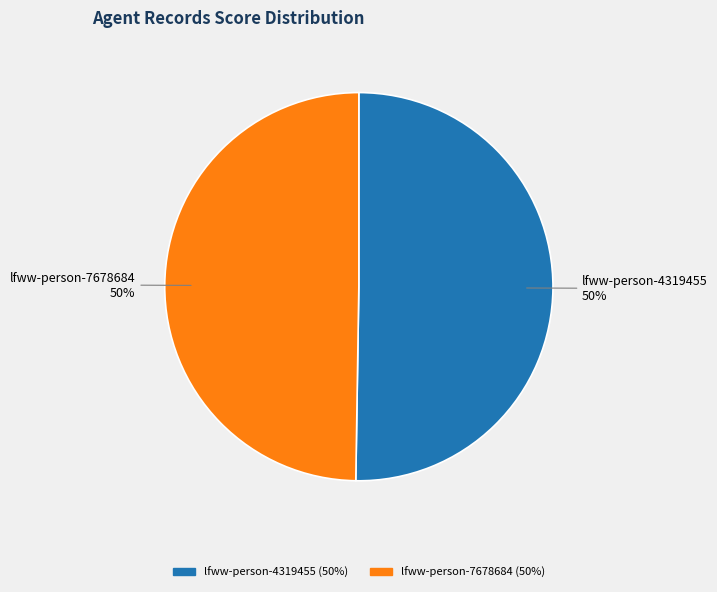

Is it true that lfww-person-7678684 is 41% of the pie?

False